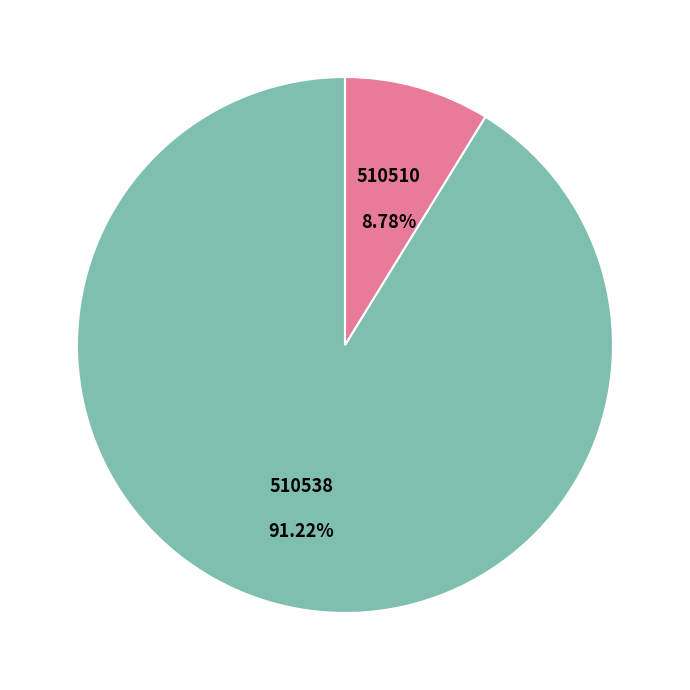

True or false: 510538 accounts for 86% of the total.

False